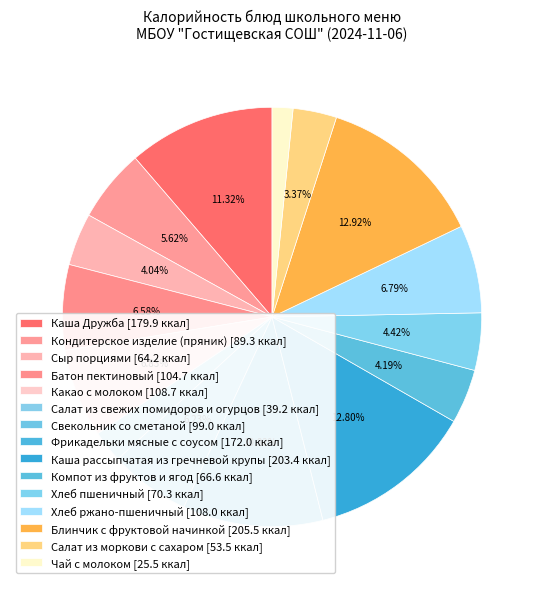

The Каша рассыпчатая из гречневой крупы slice represents 13% of the pie. True or false?

True